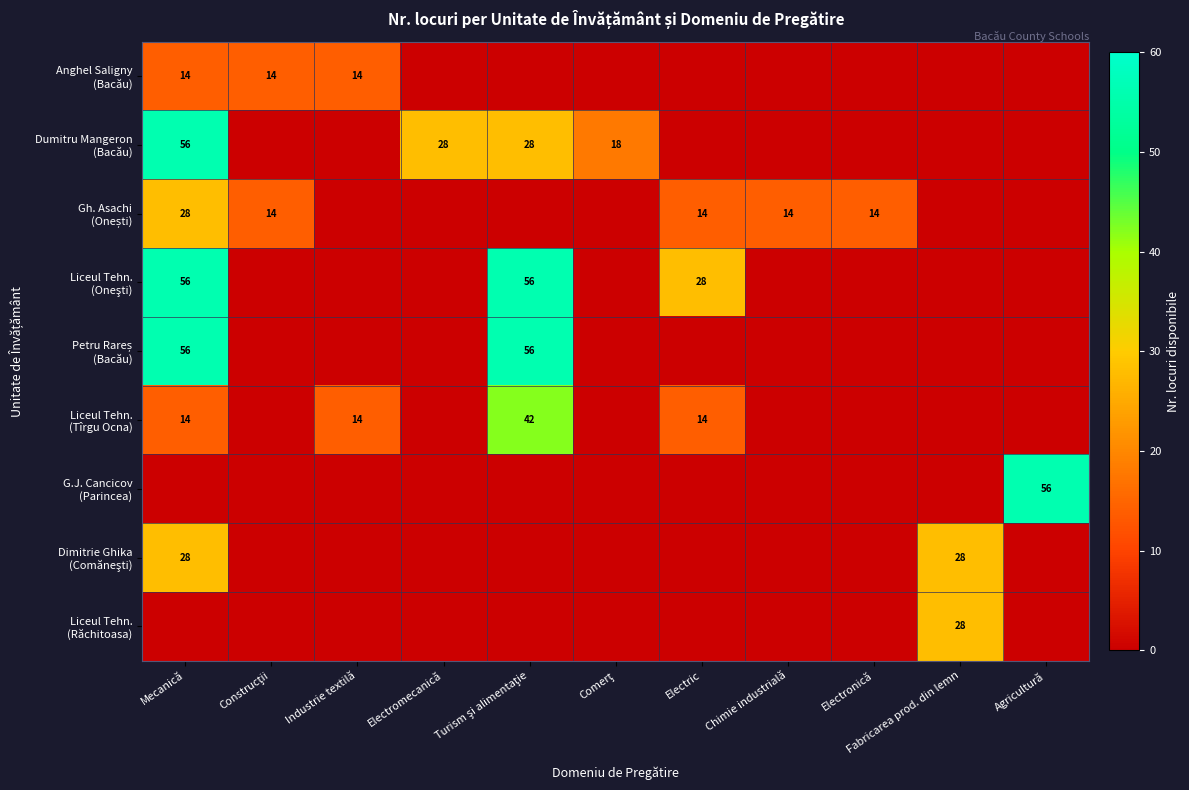

The Liceul Tehn. (Răchitoasa) series shows 28 at Fabricarea prod. din lemn. True or false?

True